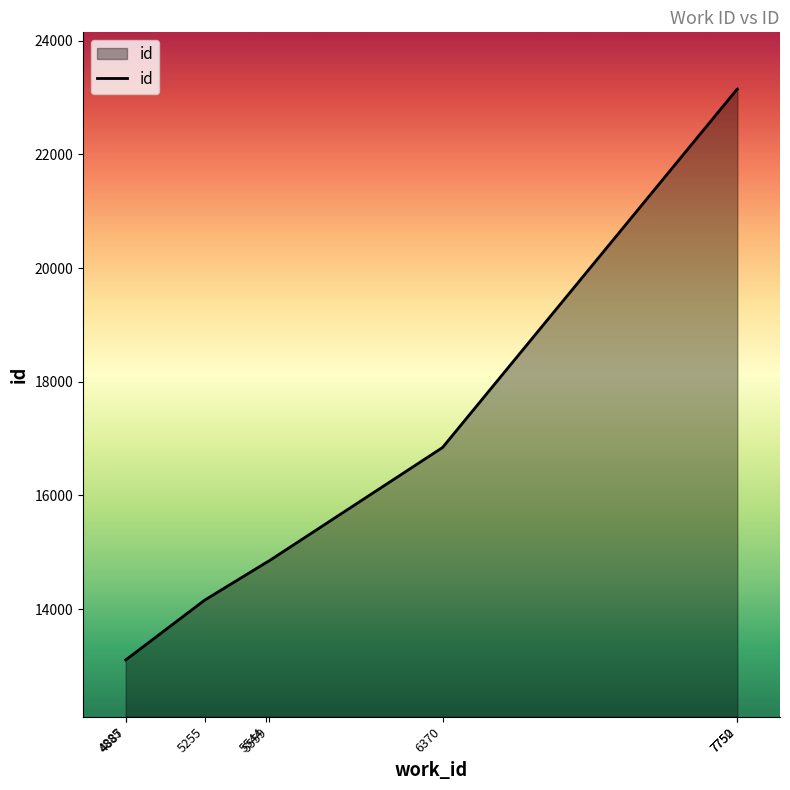

What is the maximum value shown in the chart?

23150